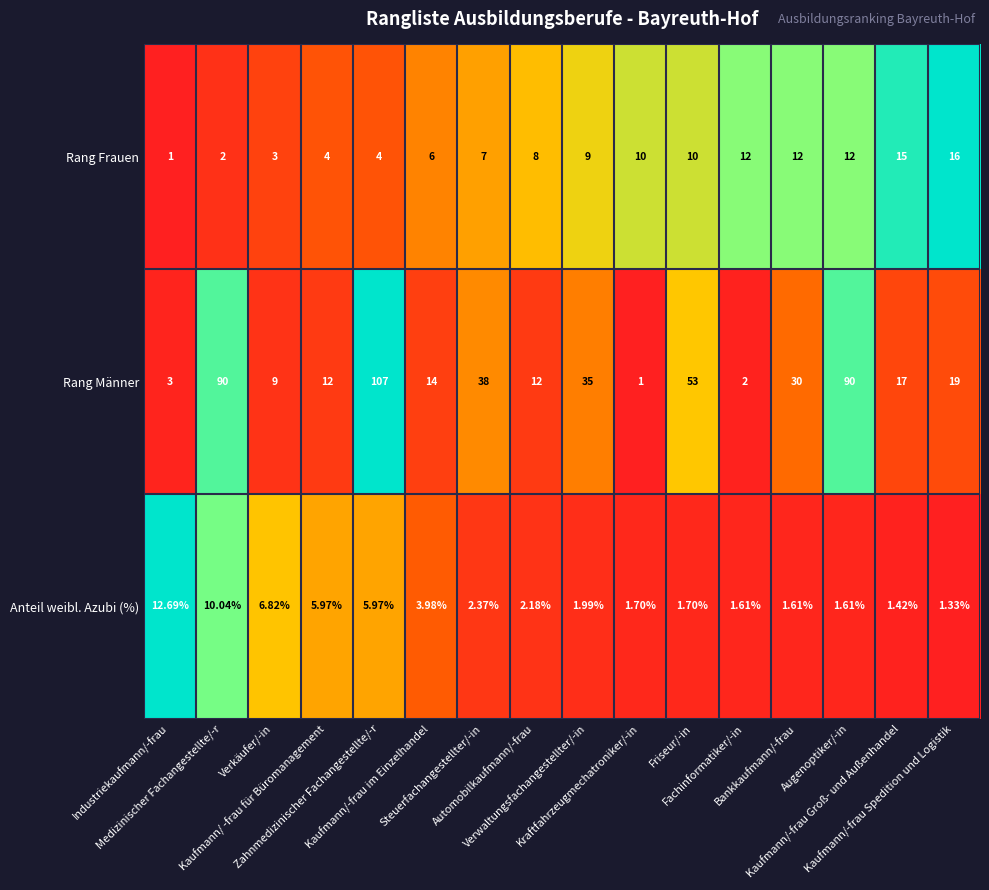

Which series has the largest total across all categories?

Rang Männer